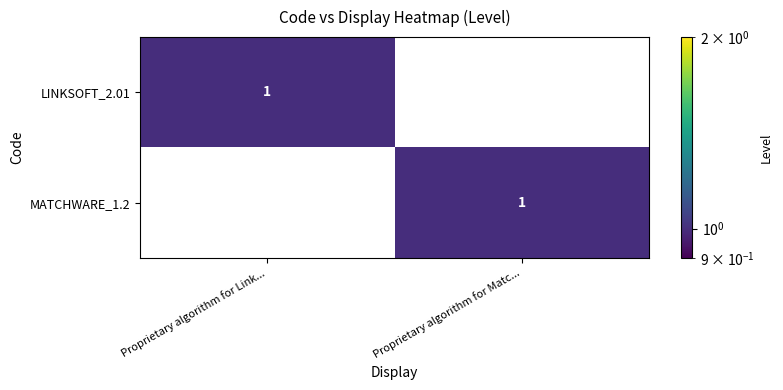

Is it true that LINKSOFT_2.01 equals 2 at Proprietary algorithm for Link...?

False